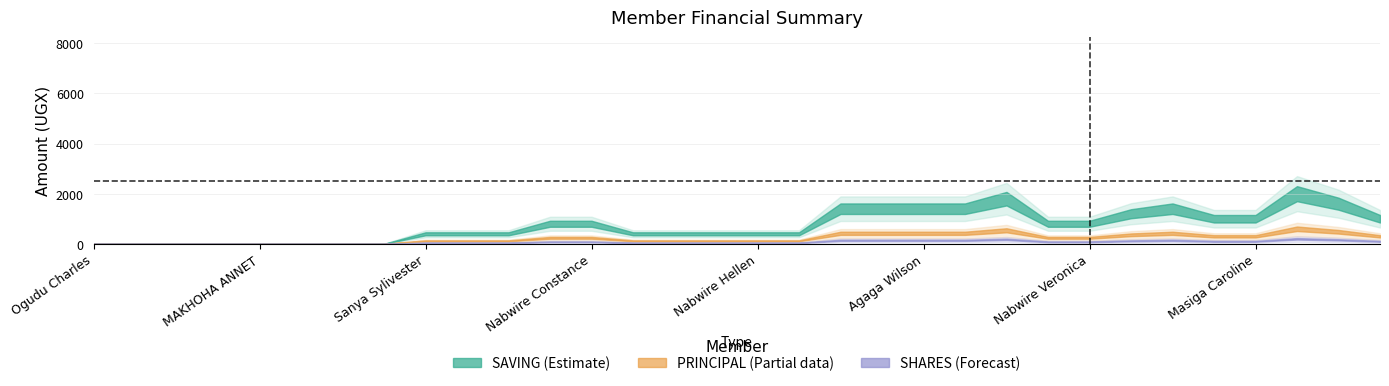

What position from the right is TAAKA JULIET?

29